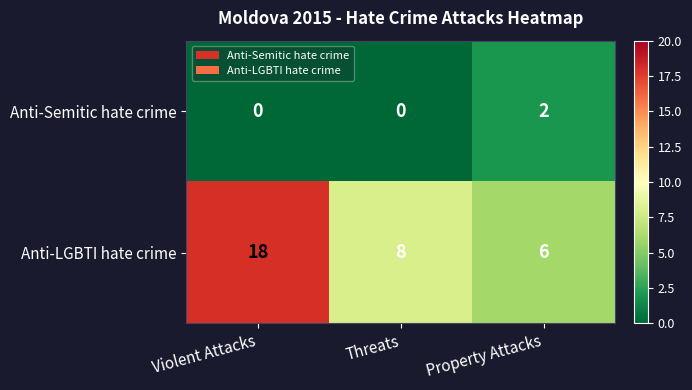

How many categories are shown in the chart?

3